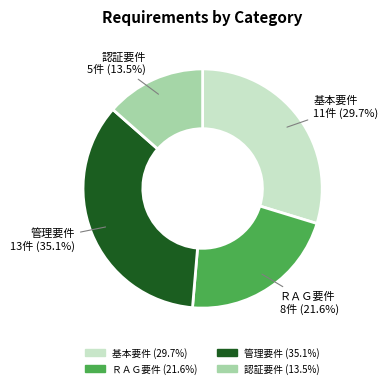

The 管理要件 slice represents 44% of the pie. True or false?

False